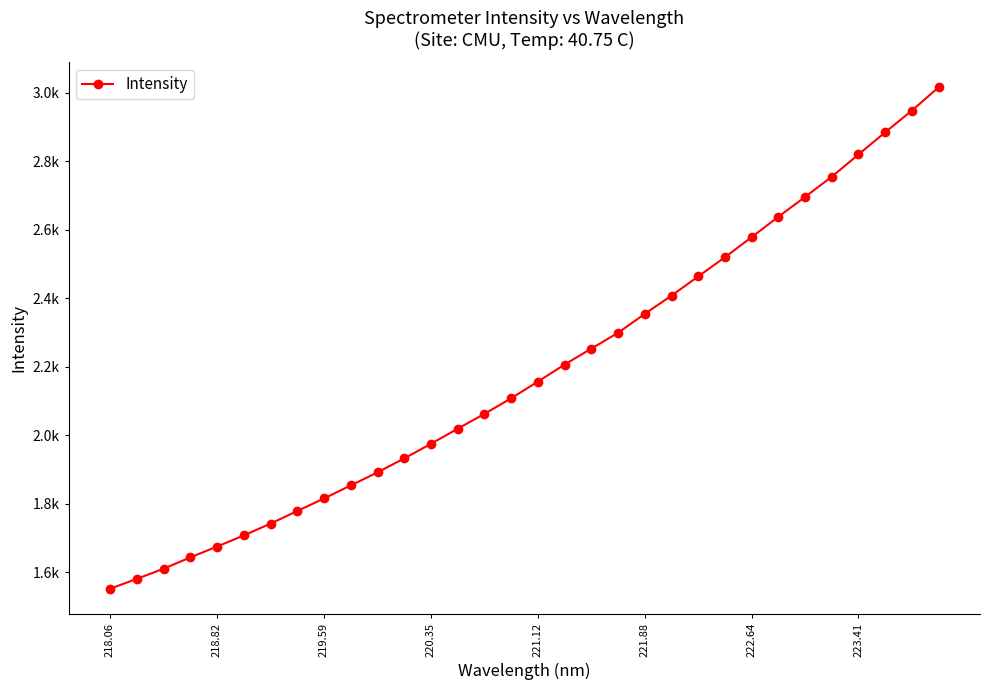

Does the chart have visible grid lines?

No